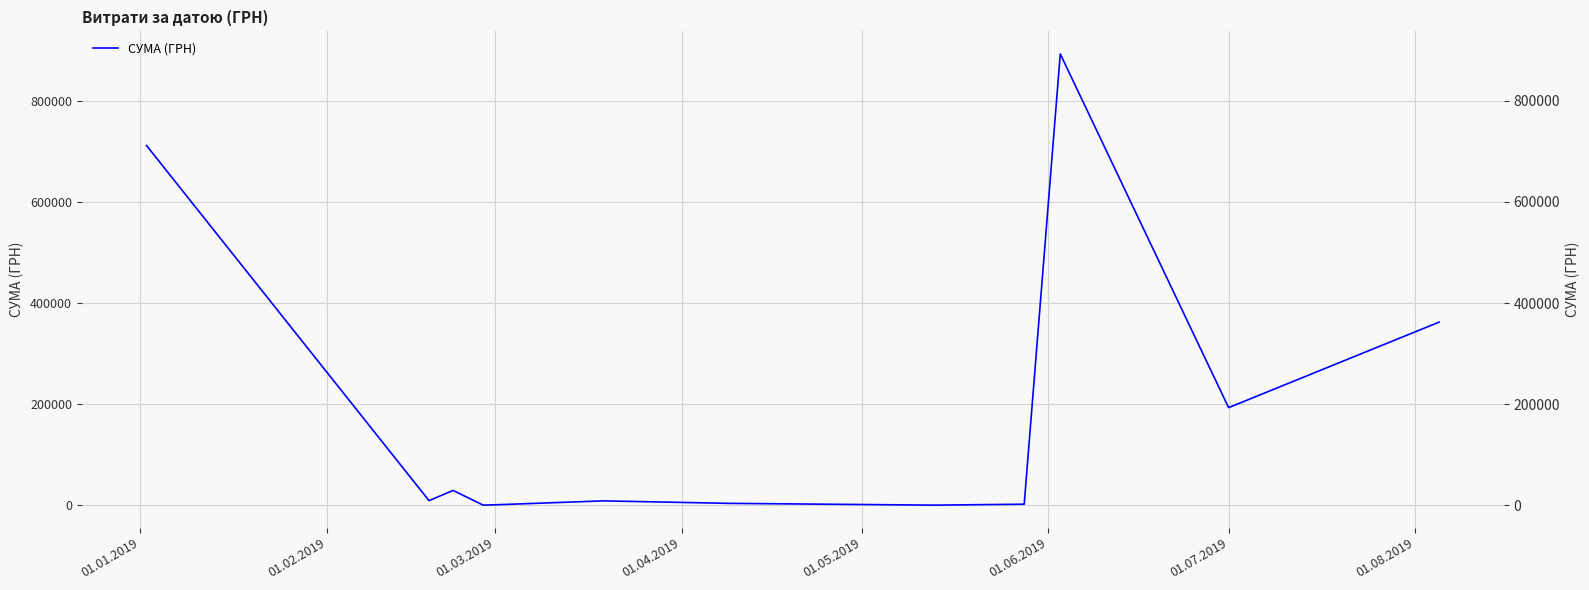

What is the change in value from 01.06.2019 to 10?

+184367.5